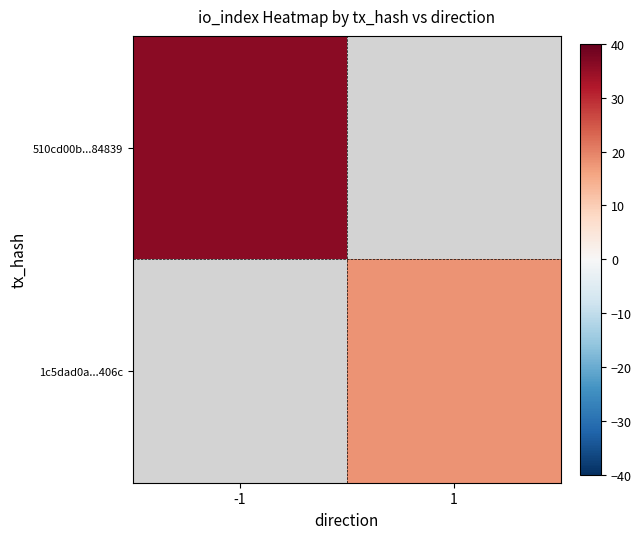

The value of 1c5dad0a...406c at 1 is 18.0. True or false?

True